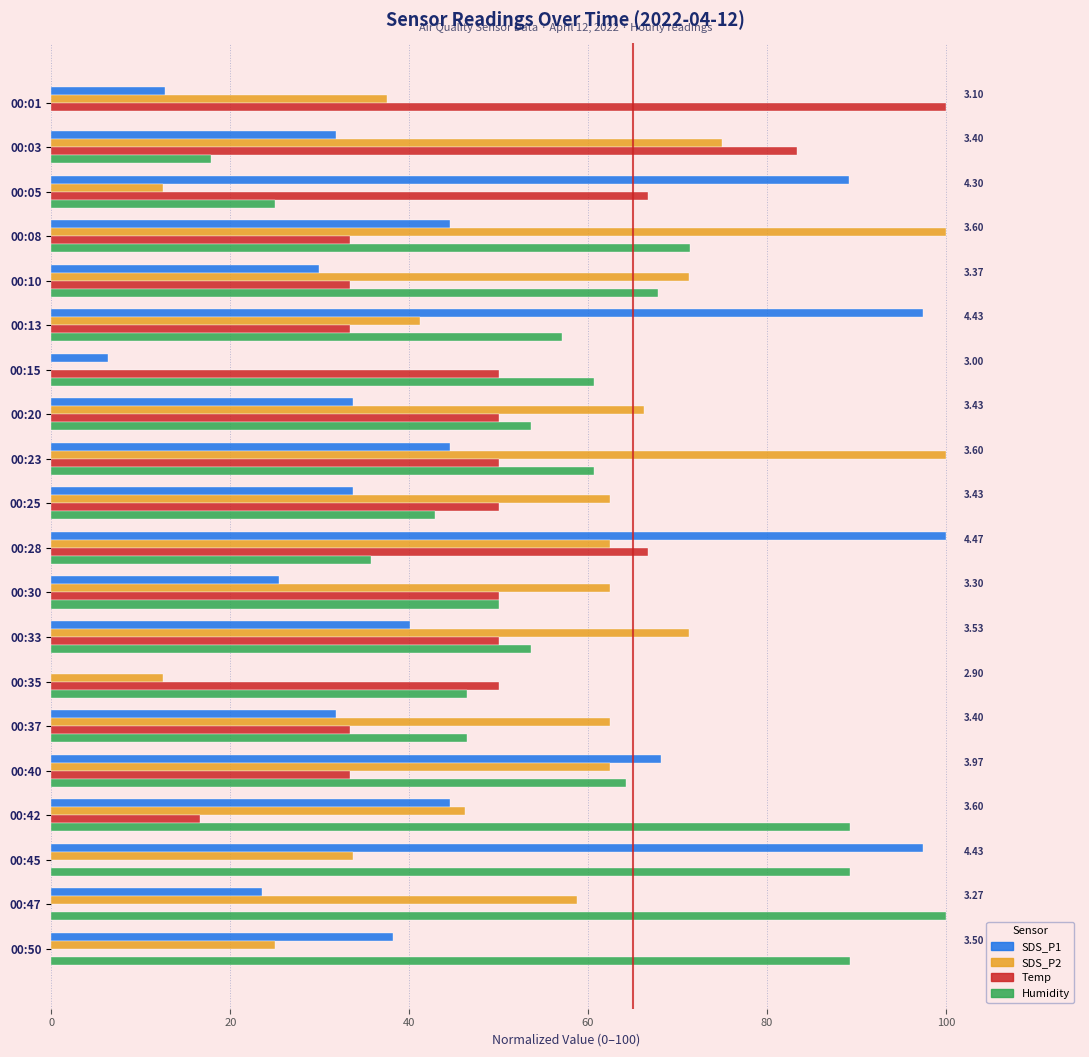

At which category is the sum across all series the highest?

00:28